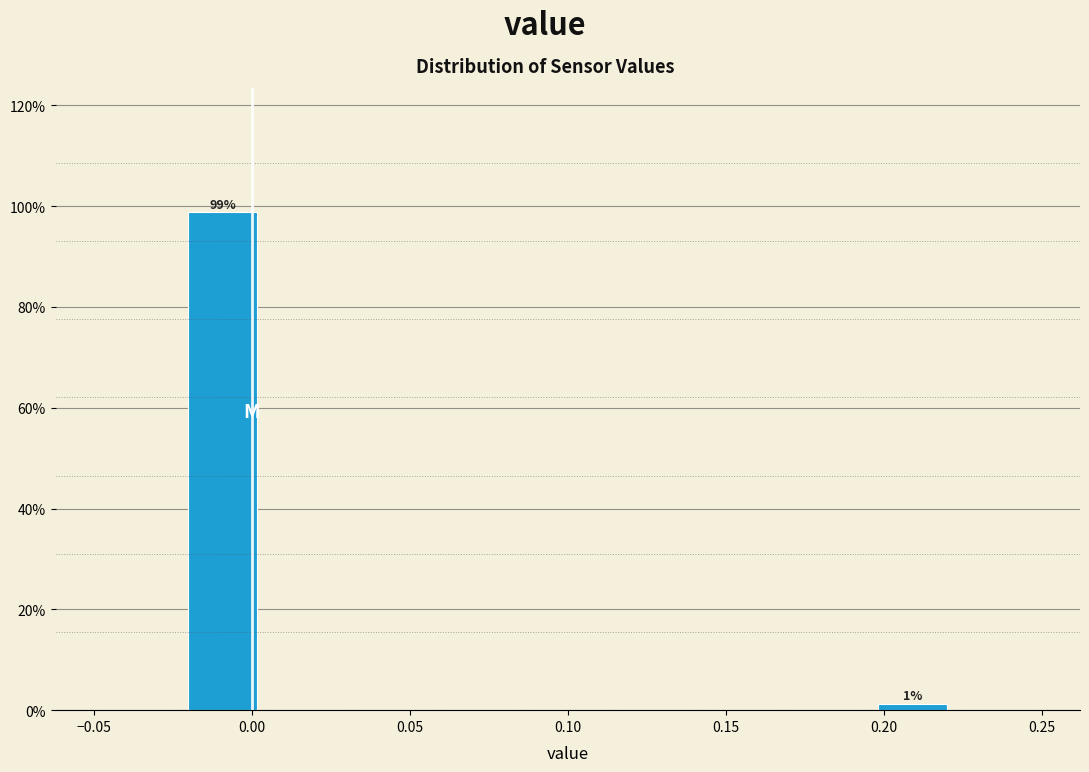

Which range on the x-axis has the tallest bar?

-0.025 to 0.005